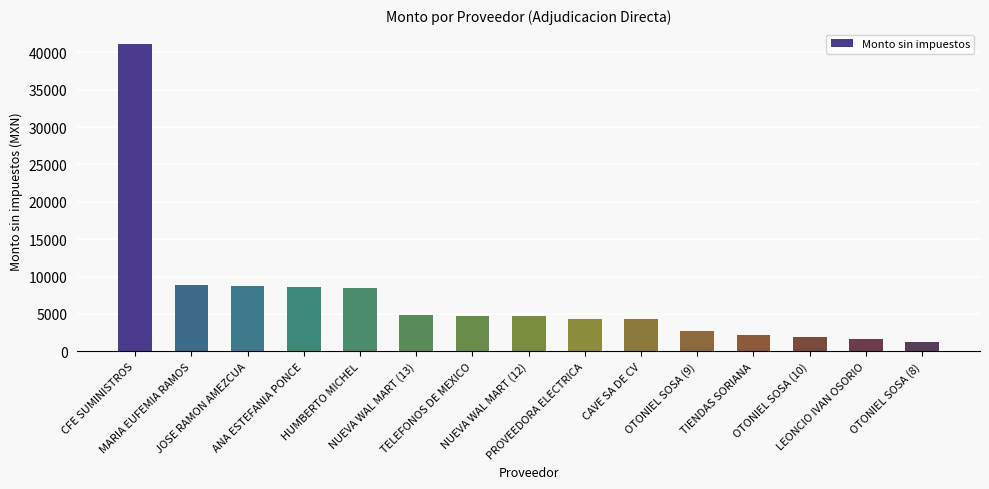

Are the bars grouped side by side (vs. stacked)?

No